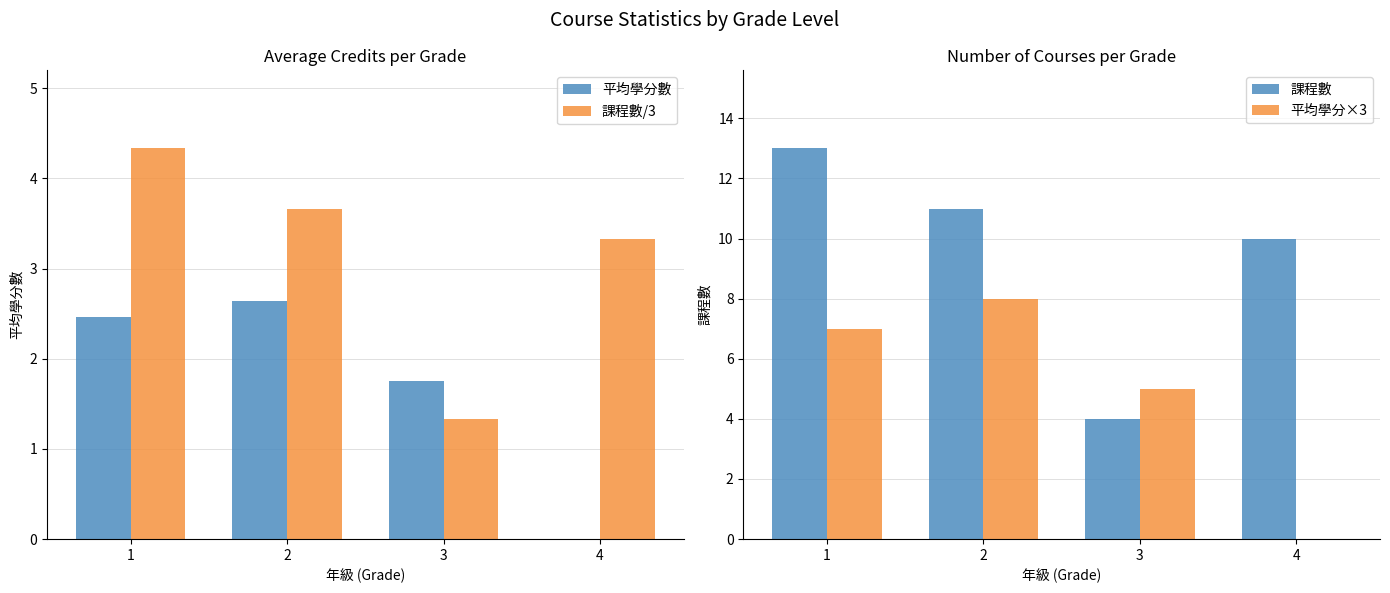

At how many categories does at least one series exceed 4?

4